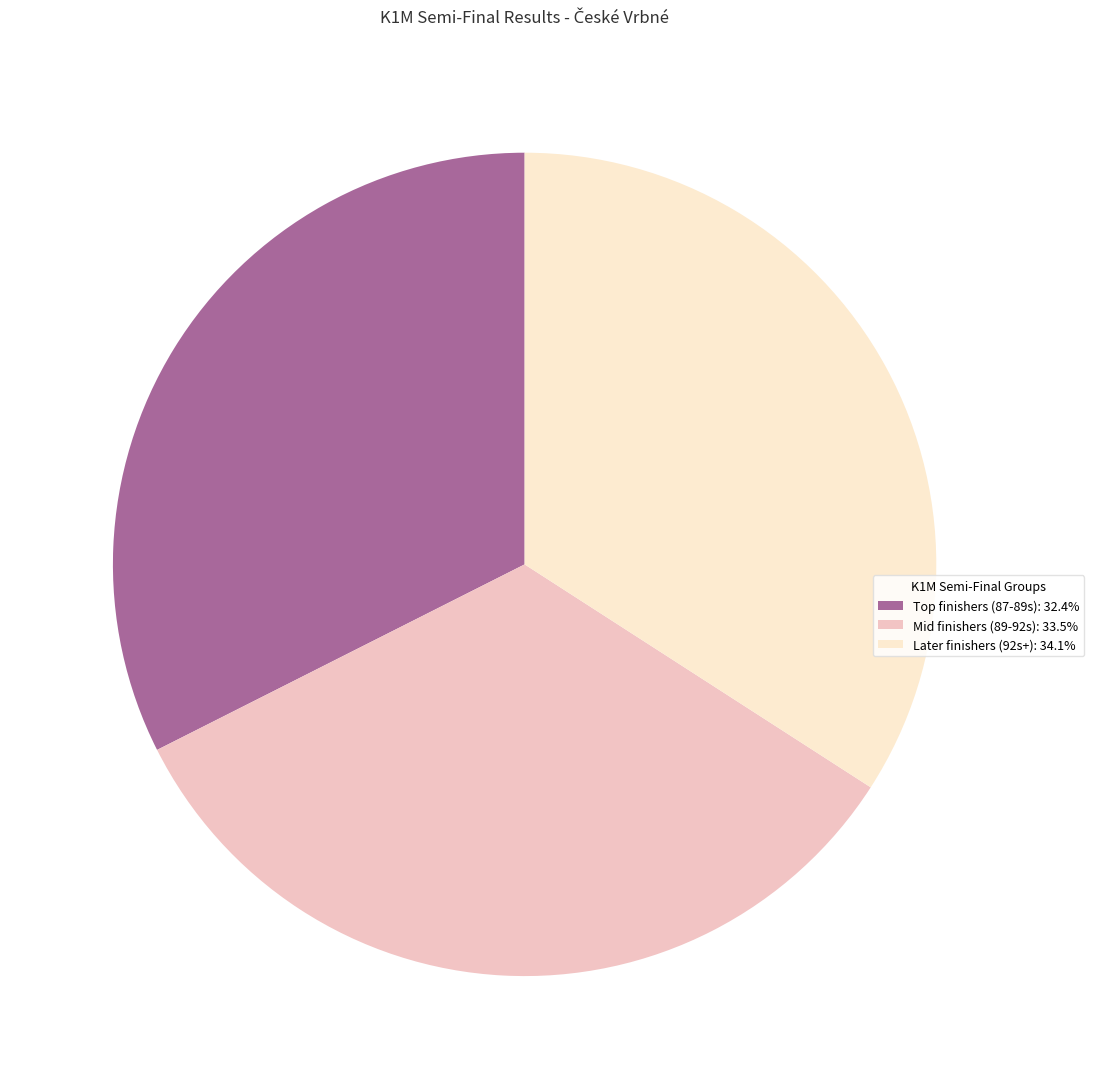

Count the number of slices in the pie.

3